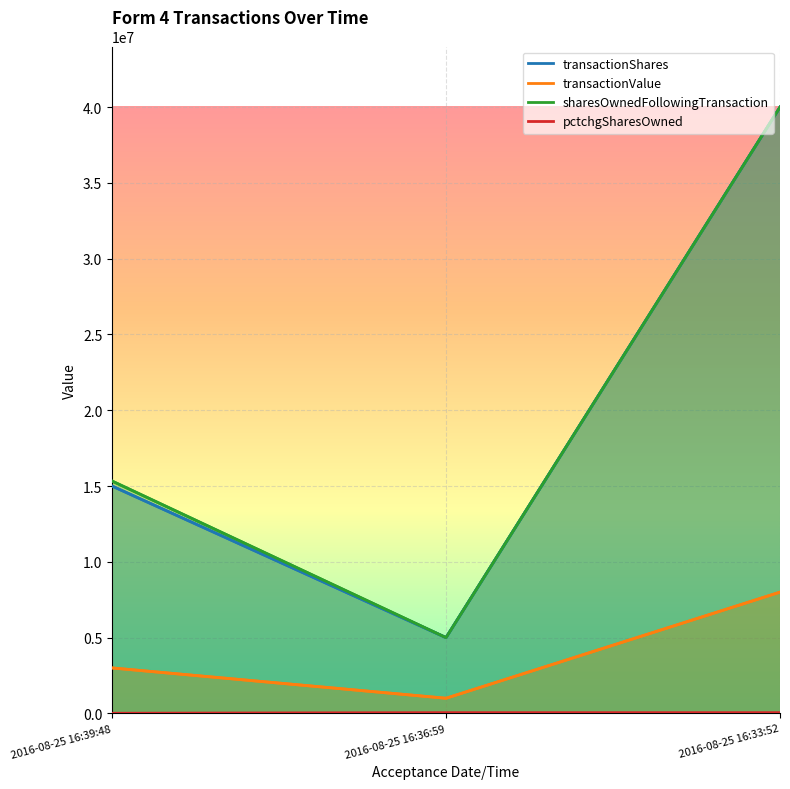

Is the value of sharesOwnedFollowingTransaction at 2016-08-25 16:33:52 greater than the value of pctchgSharesOwned at 2016-08-25 16:33:52?

Yes